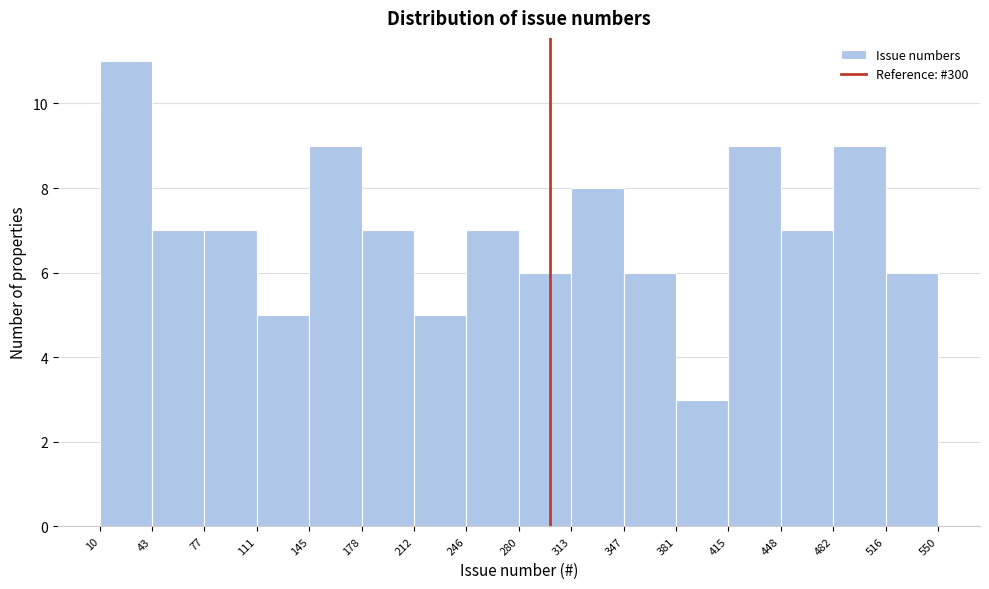

How tall is the bar that spans 482 to 516 on the x-axis? The values are not printed on the chart, so give them approximately, as read against the axis.

9